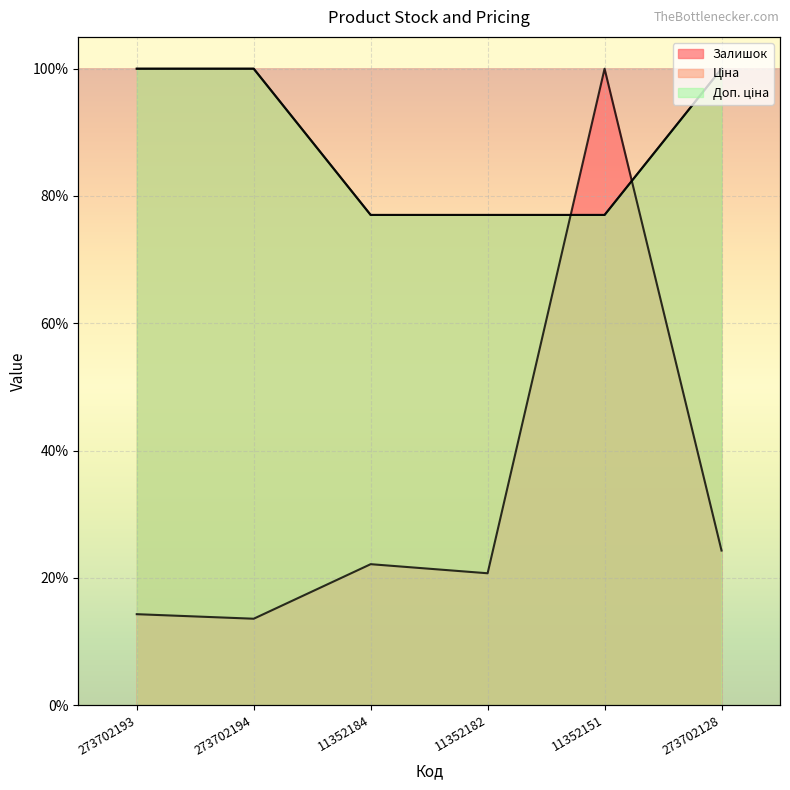

Reading left to right, list all the values displayed in this chart.

Залишок: 273702193=14.3	273702194=13.6	11352184=22.1	11352182=20.7	11352151=100.0	273702128=24.3
Ціна: 273702193=100.0	273702194=100.0	11352184=77.0	11352182=77.0	11352151=77.0	273702128=100.0
Доп. ціна: 273702193=100.0	273702194=100.0	11352184=77.0	11352182=77.0	11352151=77.0	273702128=100.0